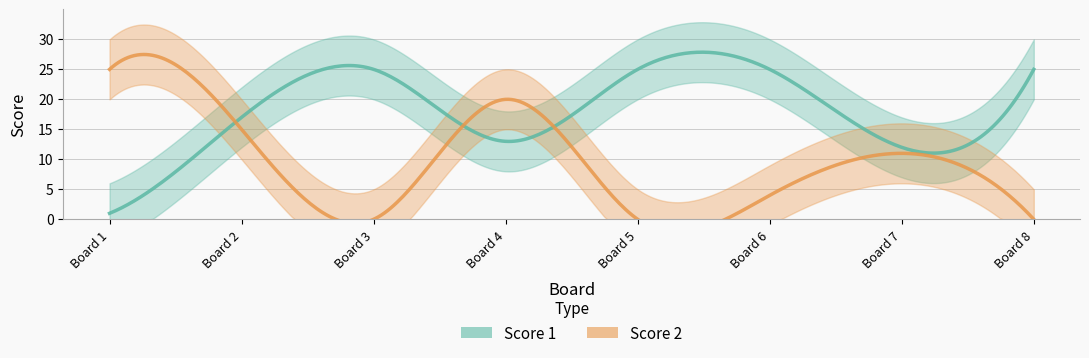

The value of Score 2 at 1 is 25. True or false?

True